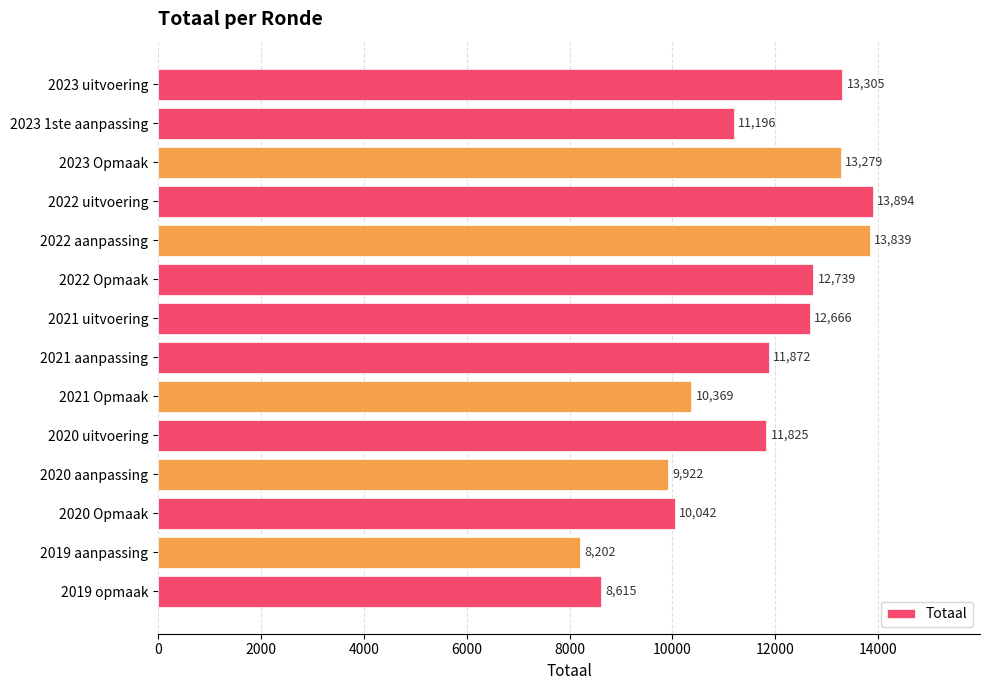

List the labels in order of value, smallest first.

2019 aanpassing, 2019 opmaak, 2020 aanpassing, 2020 Opmaak, 2021 Opmaak, 2023 1ste aanpassing, 2020 uitvoering, 2021 aanpassing, 2021 uitvoering, 2022 Opmaak, 2023 Opmaak, 2023 uitvoering, 2022 aanpassing, 2022 uitvoering